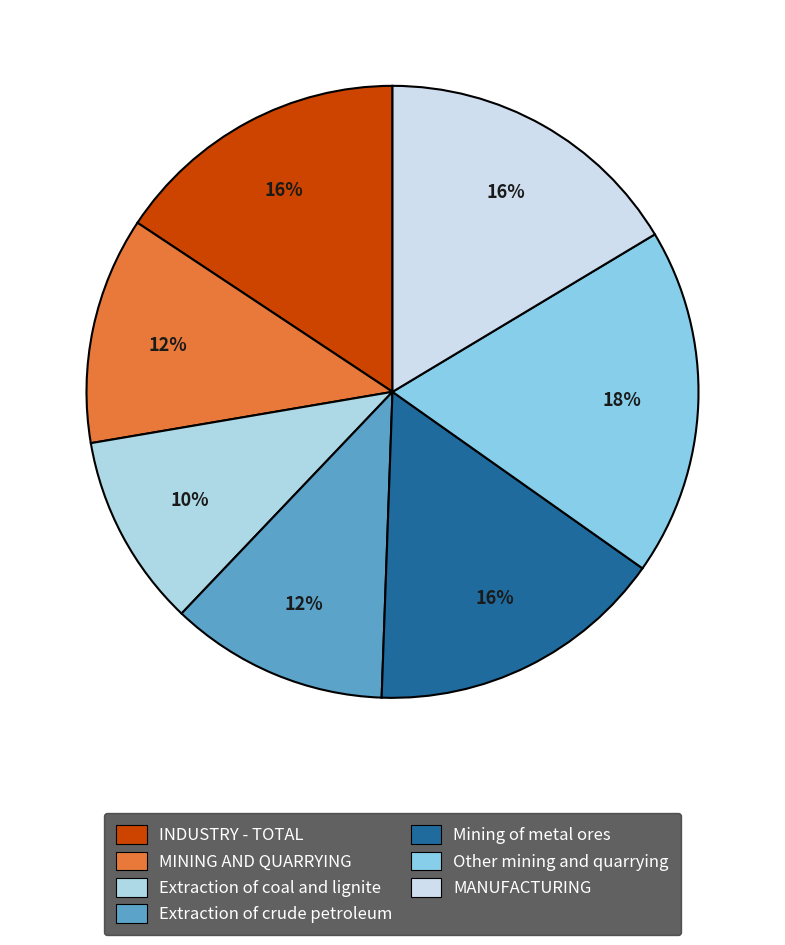

Which category has the biggest portion of the pie?

Other mining and quarrying